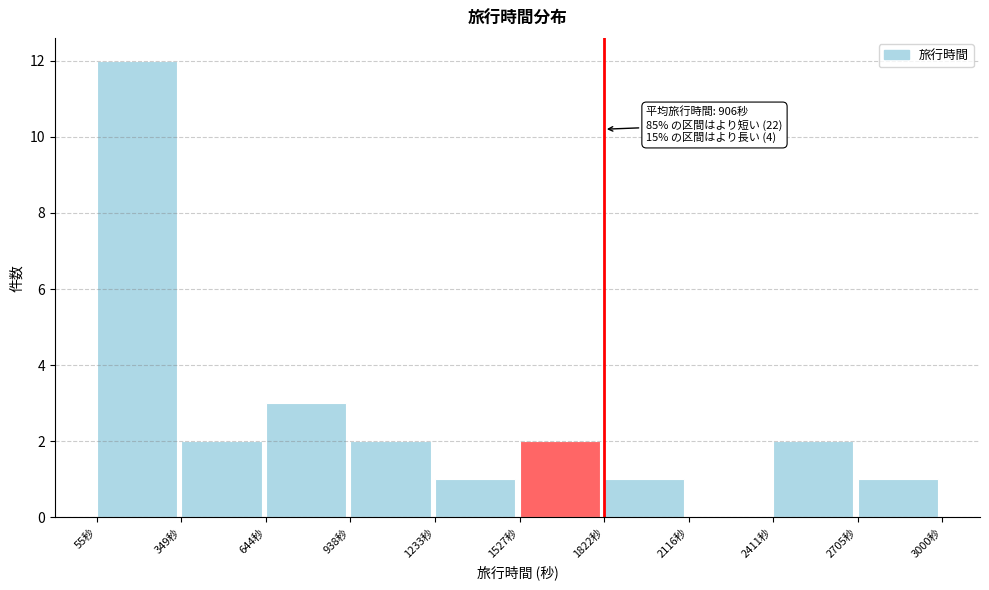

Which range on the x-axis has the tallest bar?

50 to 350